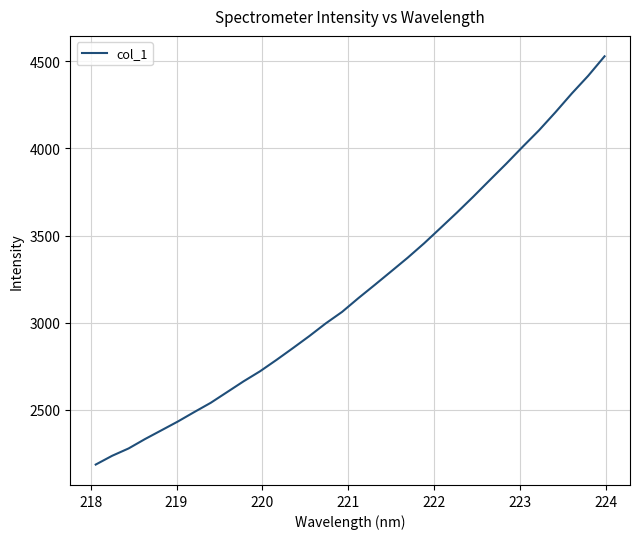

What is the maximum value shown in the chart?

4529.1